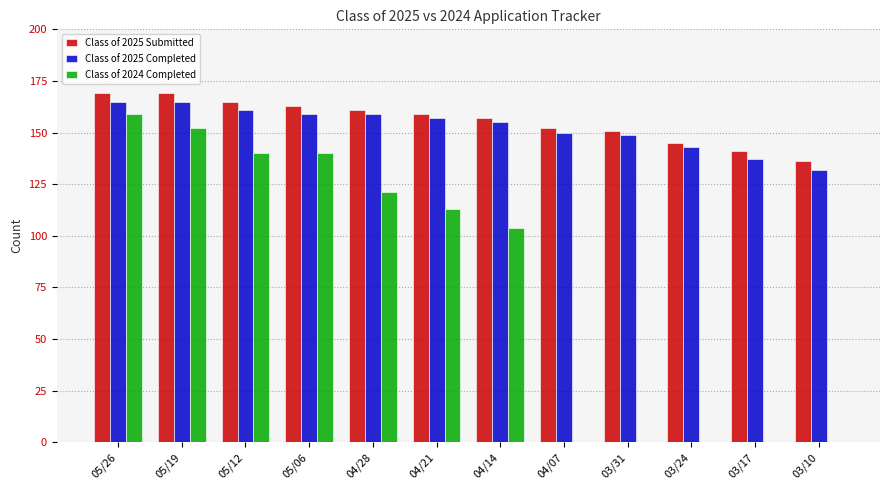

What is the total value across all series at 05/19?

486